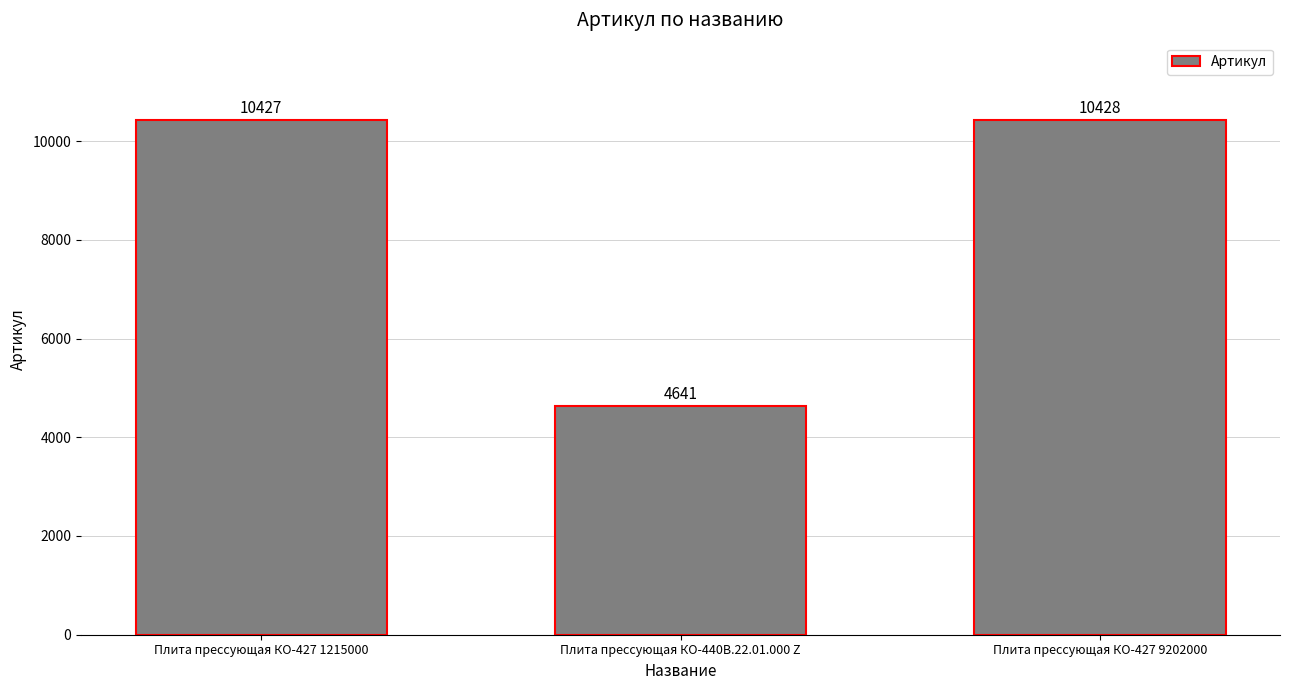

The value at Плита прессующая КО-427 1215000 is 2353. True or false?

False